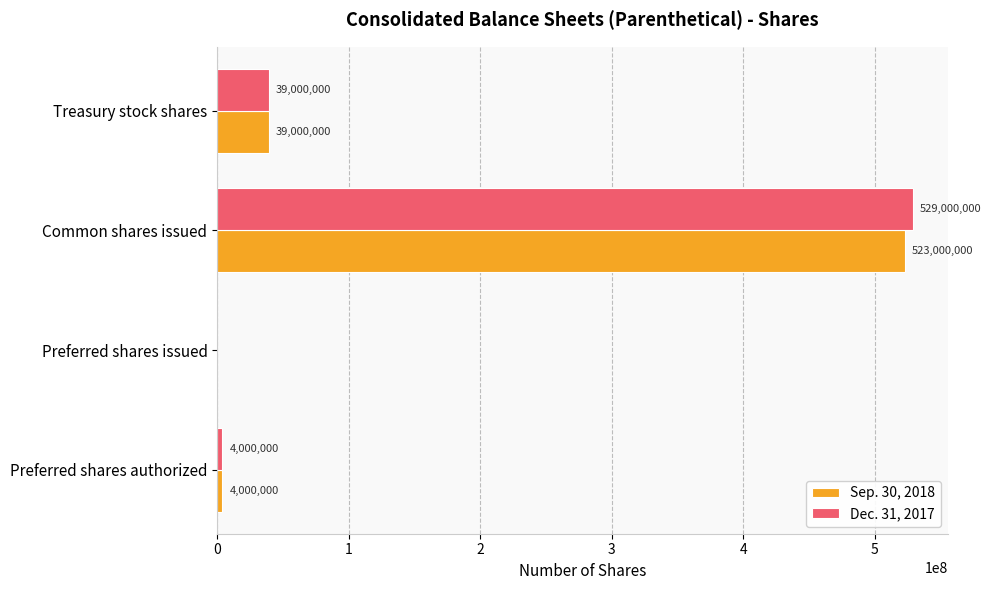

Is the value of Sep. 30, 2018 at Common shares issued greater than the value of Dec. 31, 2017 at Common shares issued?

No